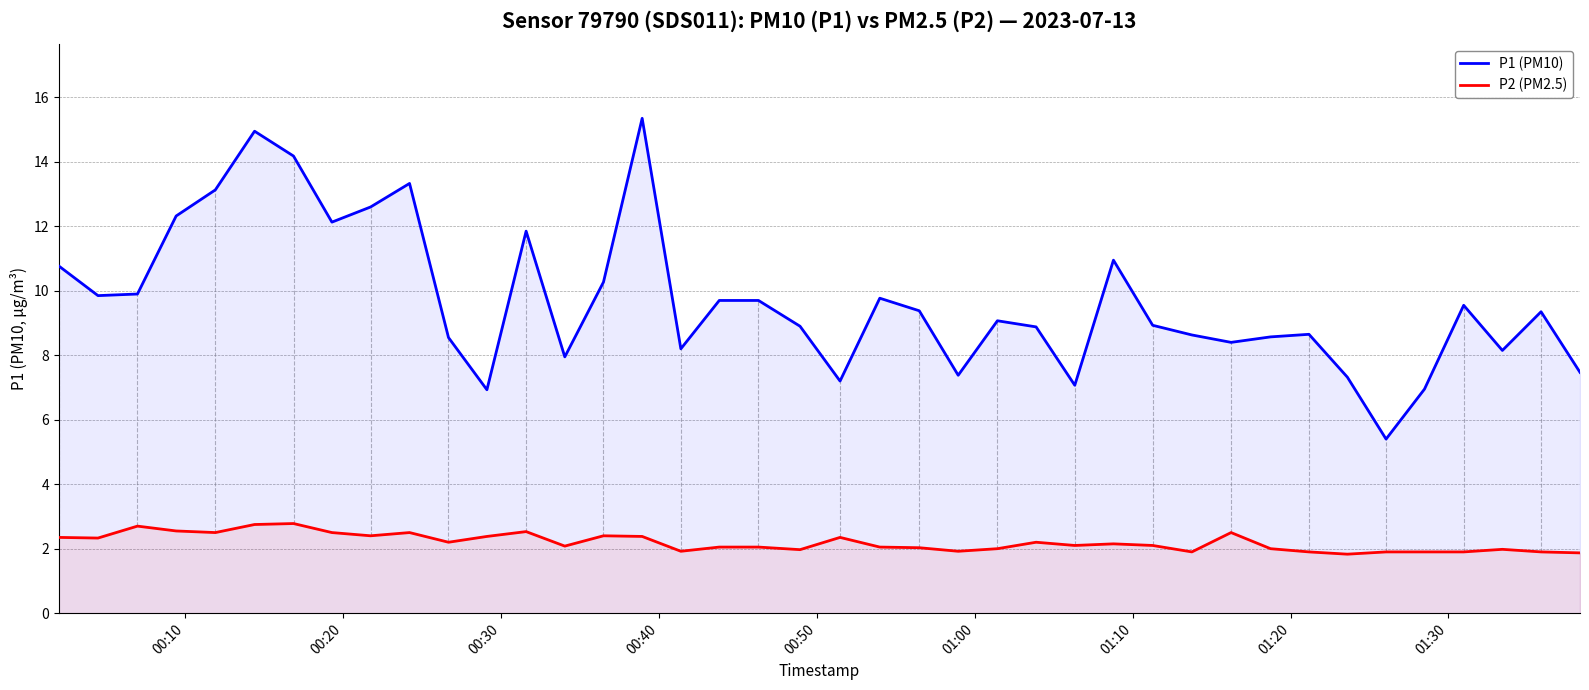

True or false: P2 (PM2.5) and P1 (PM10) intersect in this chart.

False